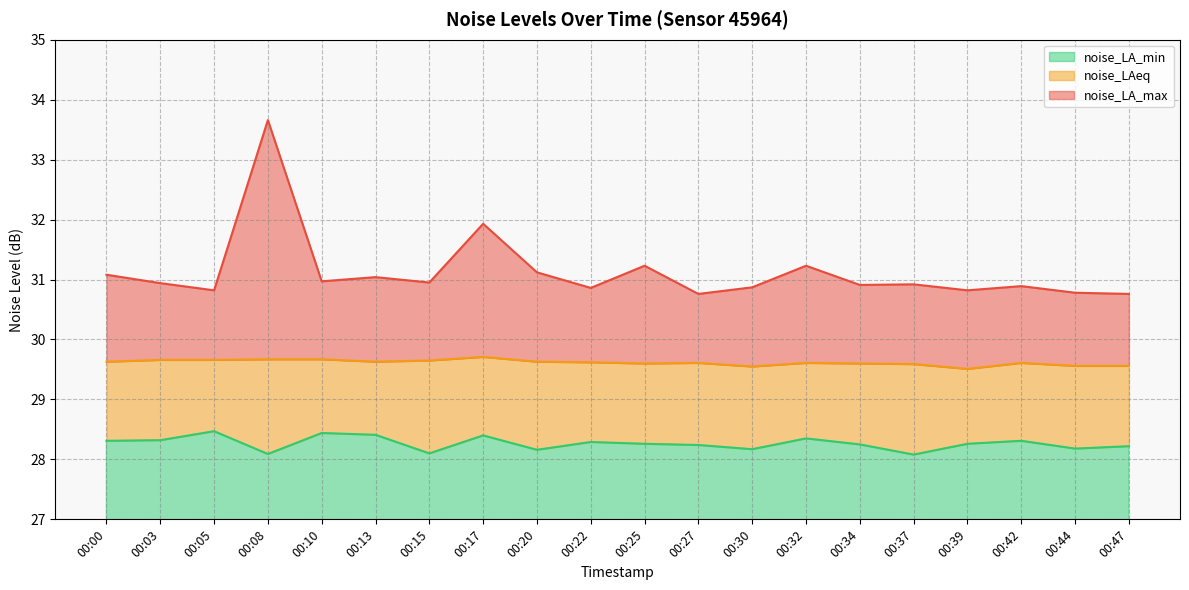

What is the lowest value of the noise_LA_max series?

30.8